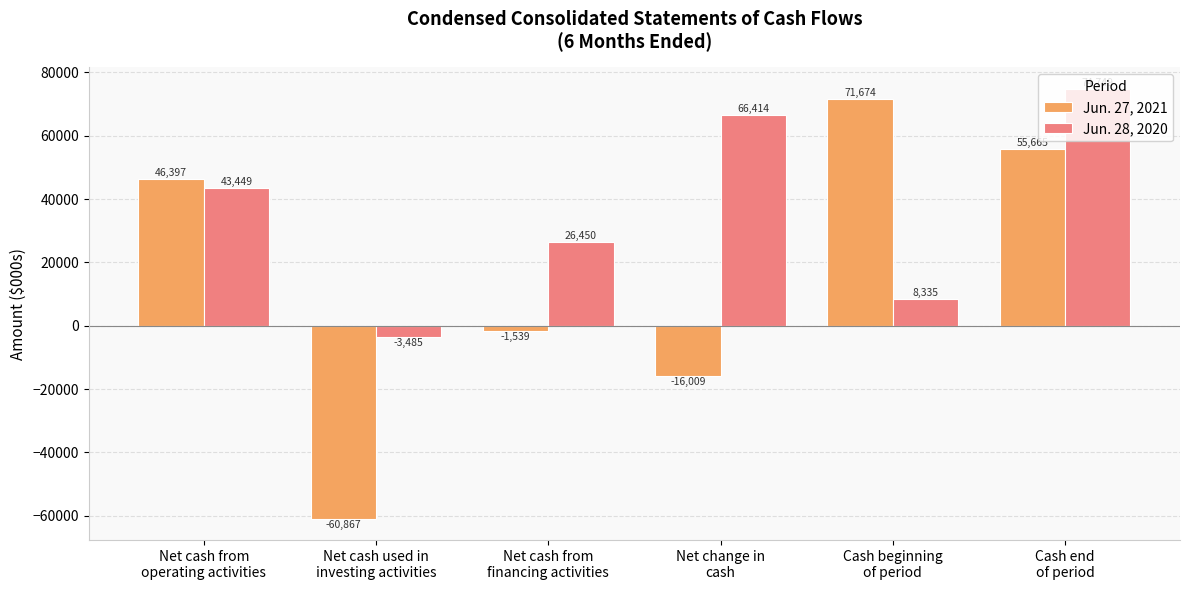

What value does the Jun. 28, 2020 series have at Net cash from
financing activities?

26450